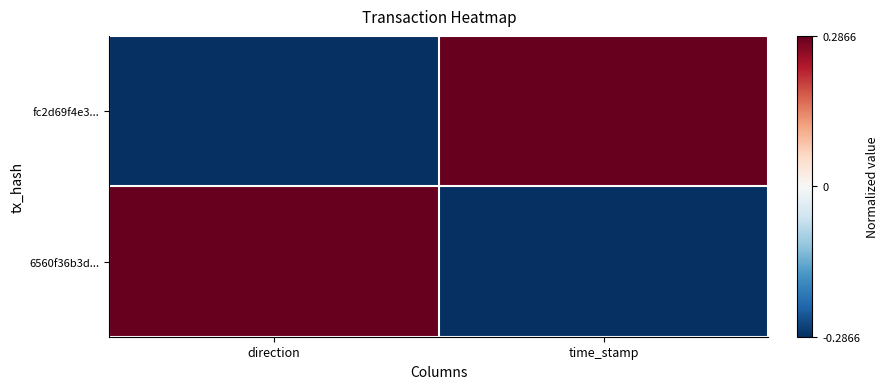

Which label corresponds to the smallest value in the chart?

direction